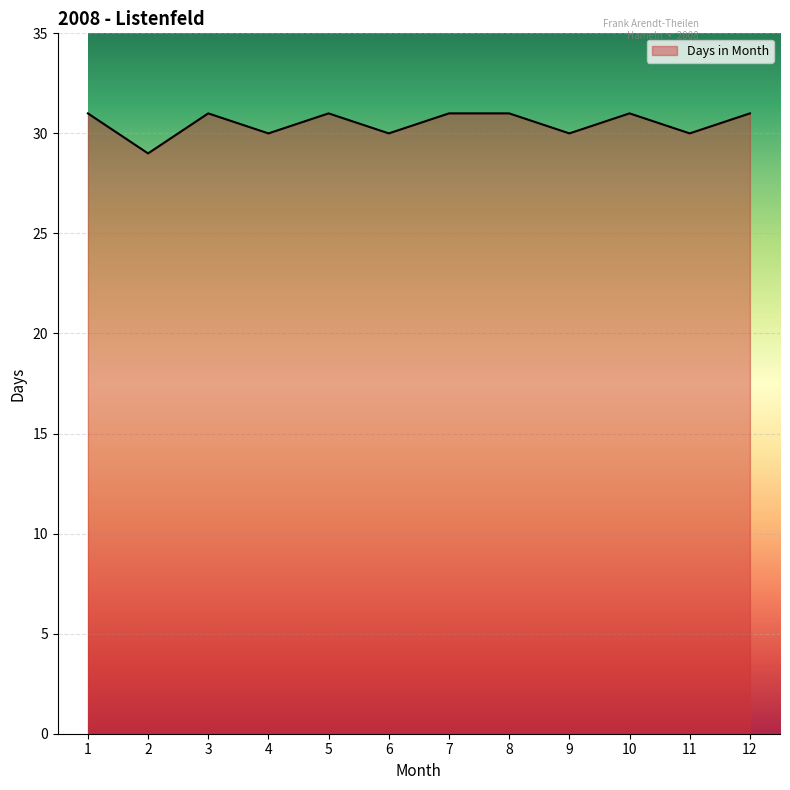

How many lines are shown in the chart?

1